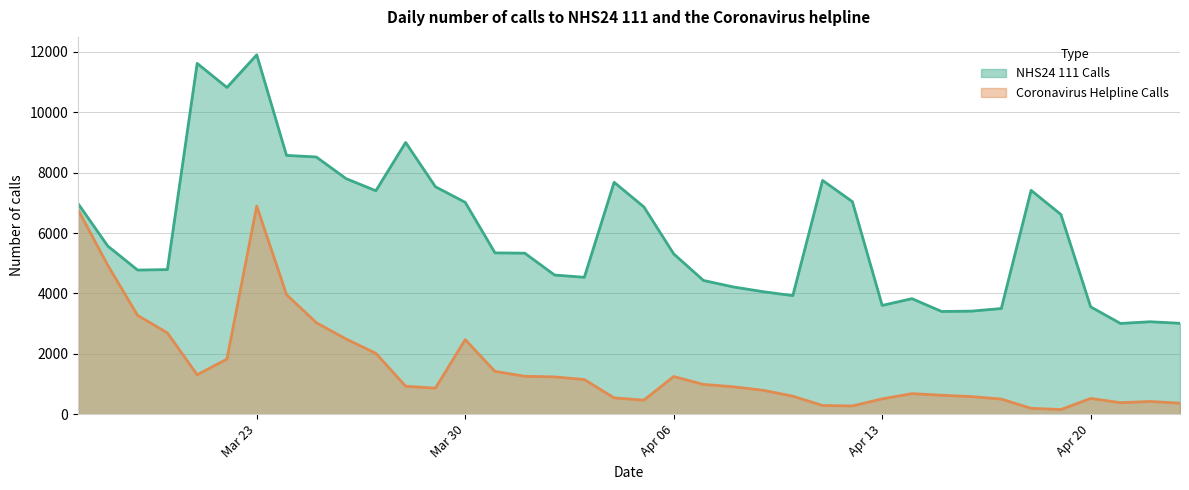

What is the sum of the Coronavirus Helpline Calls values at 2020-04-05 and 2020-04-11?

750